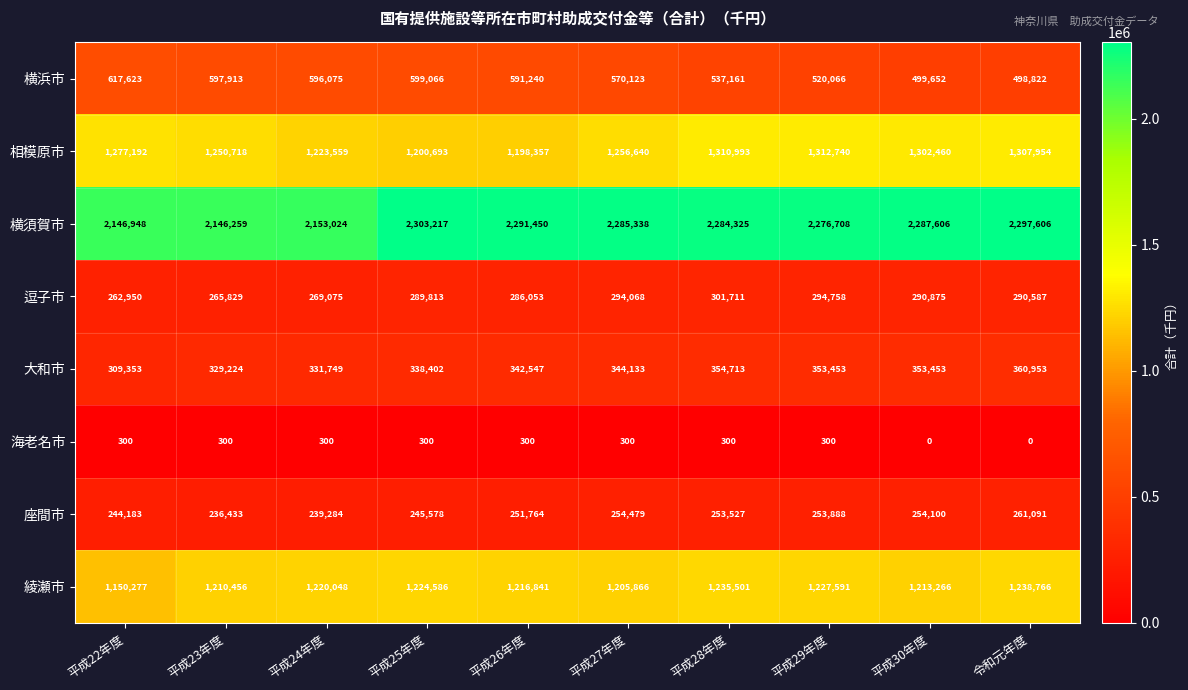

True or false: 横浜市 has a value of 1067531 at 平成25年度.

False